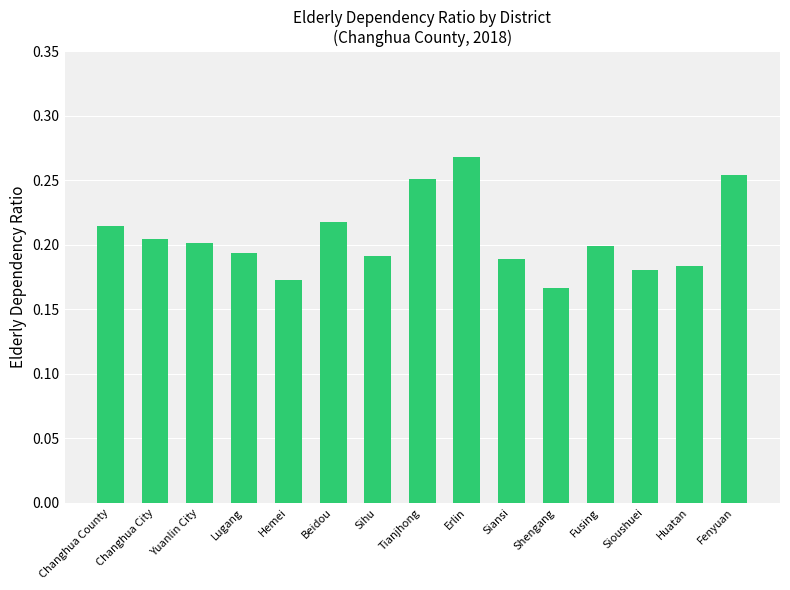

What is the change in value from Shengang to Fenyuan?

+0.1